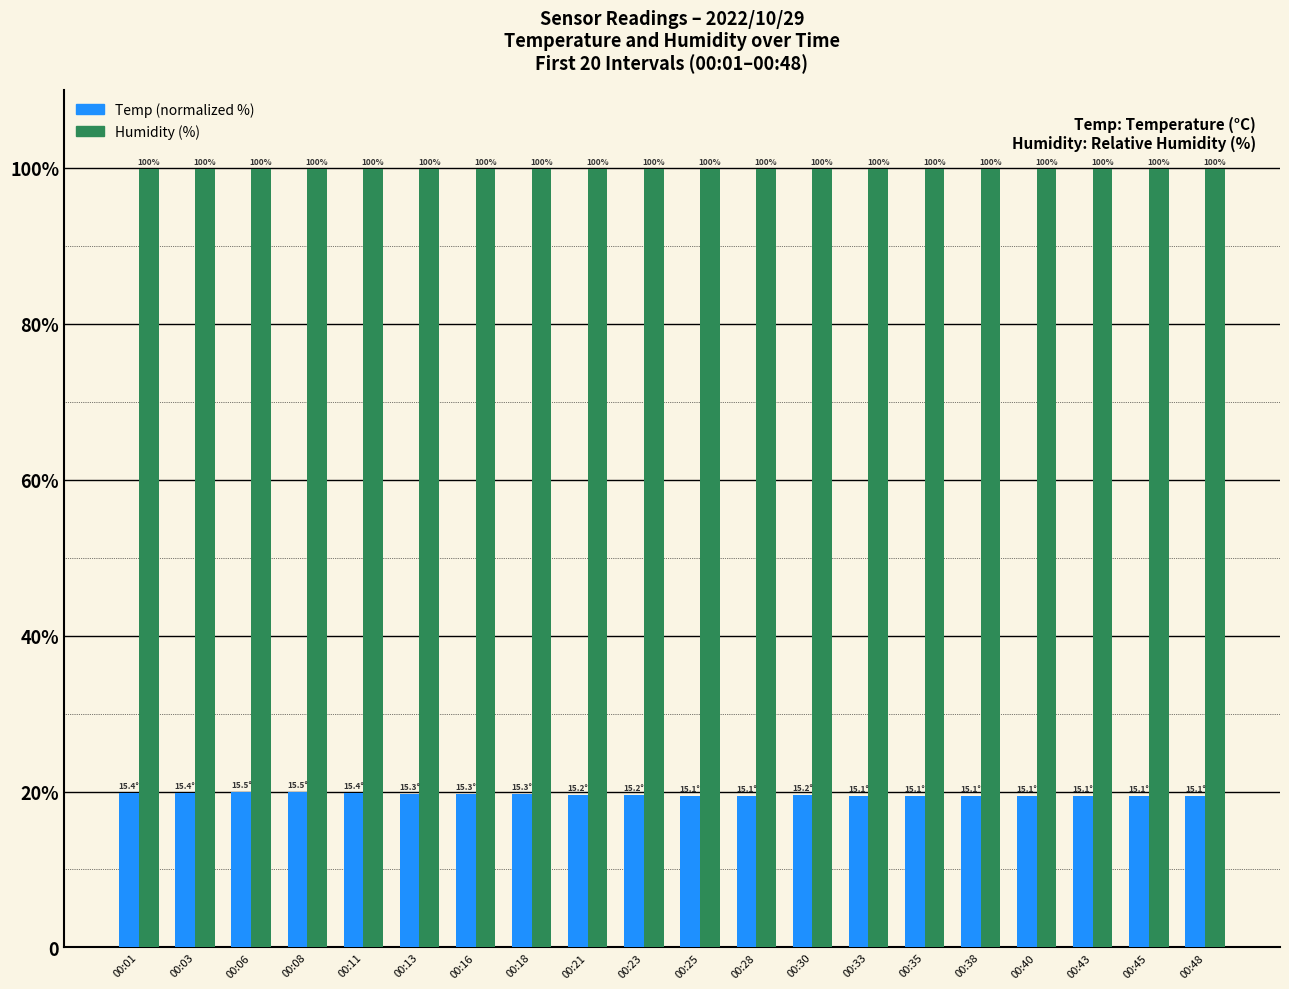

Are the bars grouped side by side (vs. stacked)?

Yes